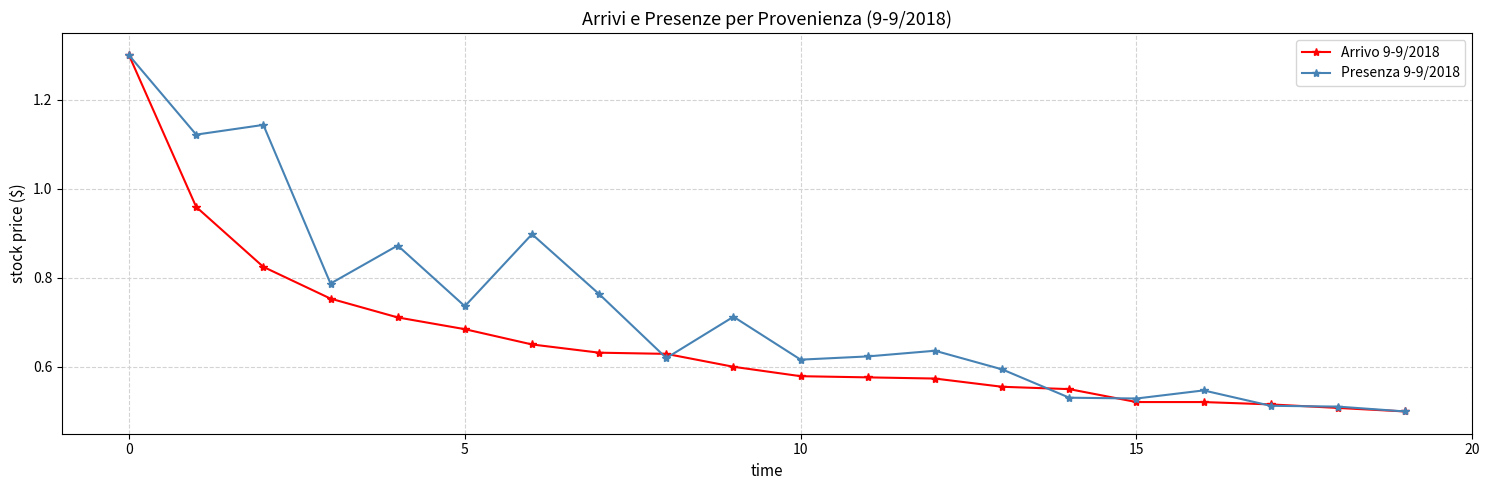

True or false: Presenza 9-9/2018 has more than 0 interior local peaks.

True